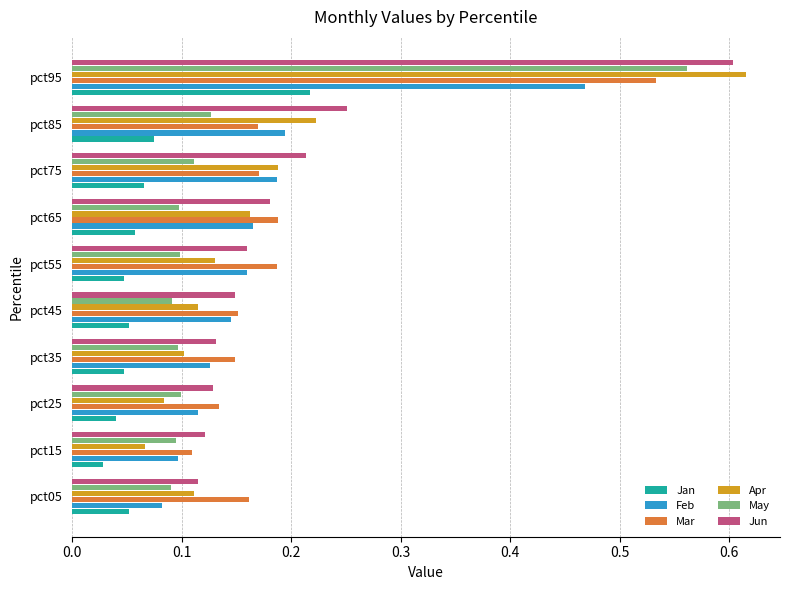

At which category is the sum across all series the highest?

pct95